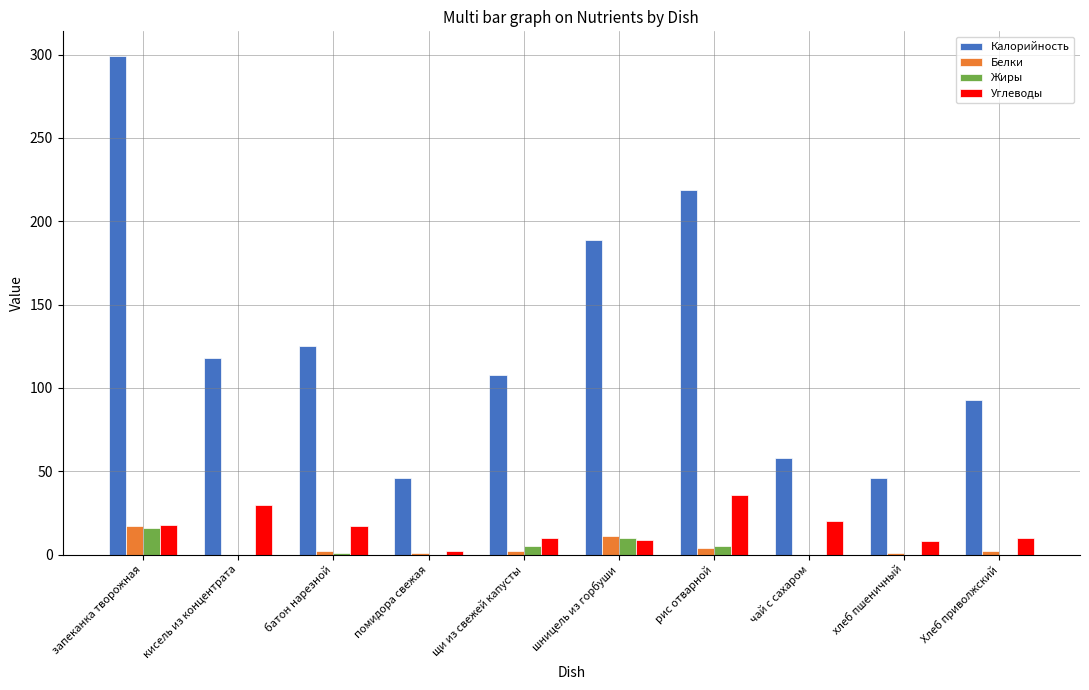

At which category is the sum across all series the highest?

запеканка творожная